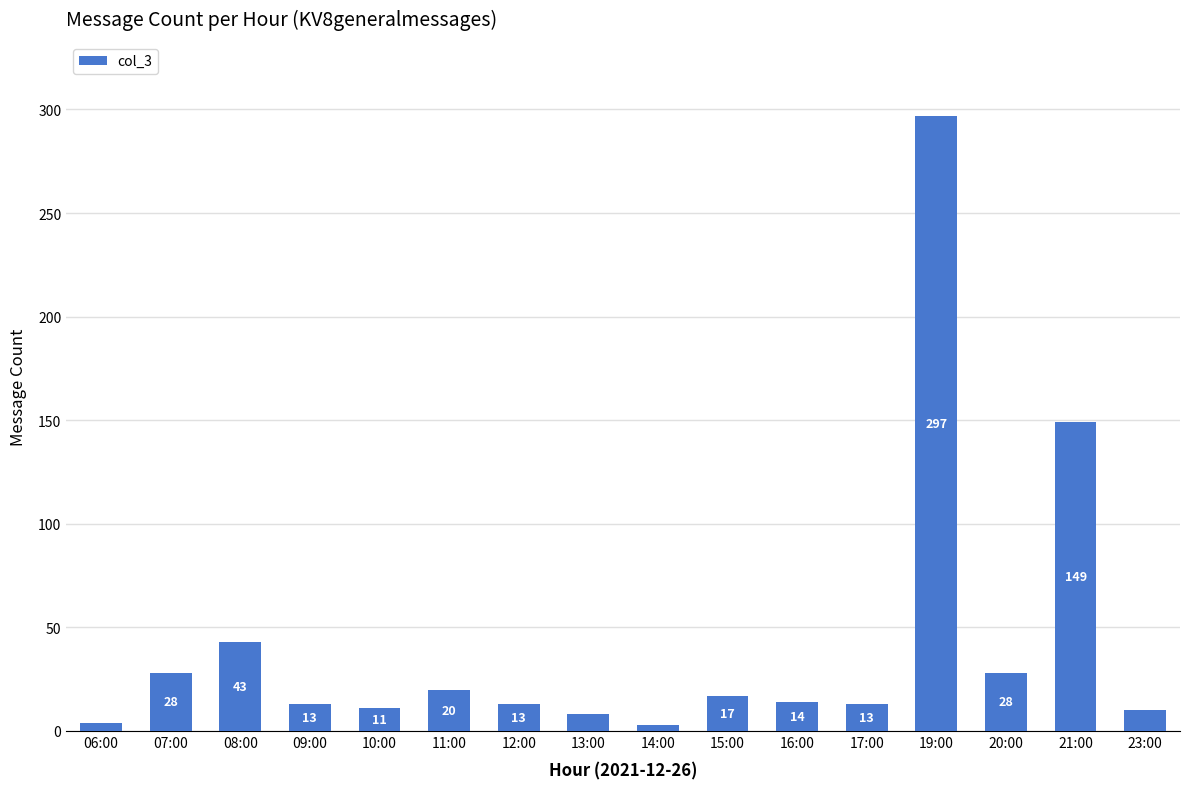

What is the change in value from 11:00 to 20:00?

+8